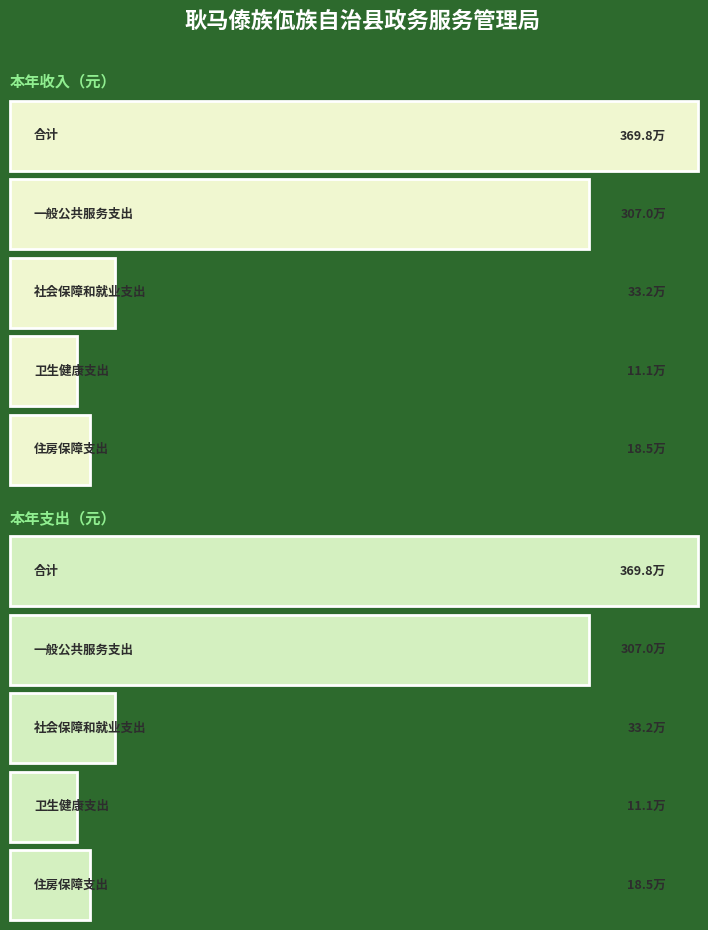

What is the sum of the 本年收入合计 values at 合计 and 卫生健康支出?

3809172.6